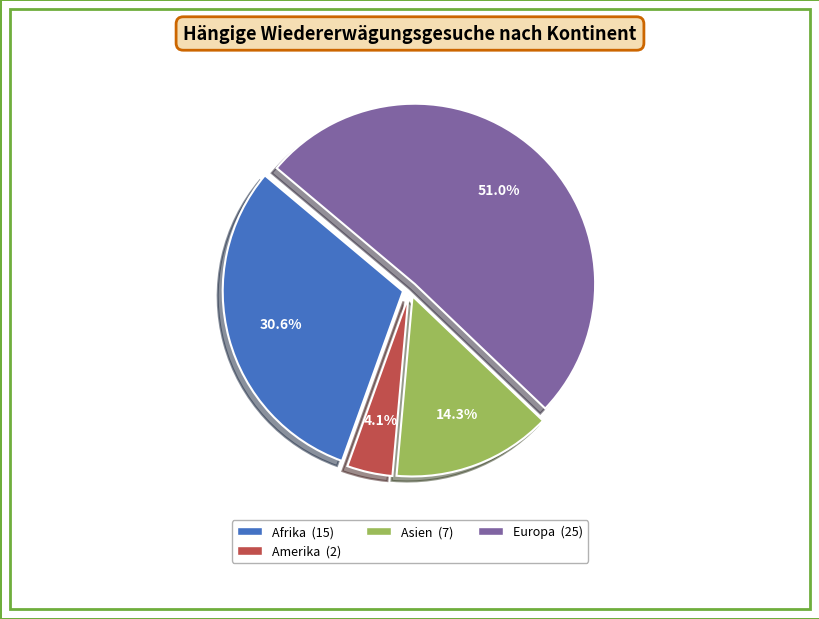

Is there any slice that represents more than half of the pie?

Yes